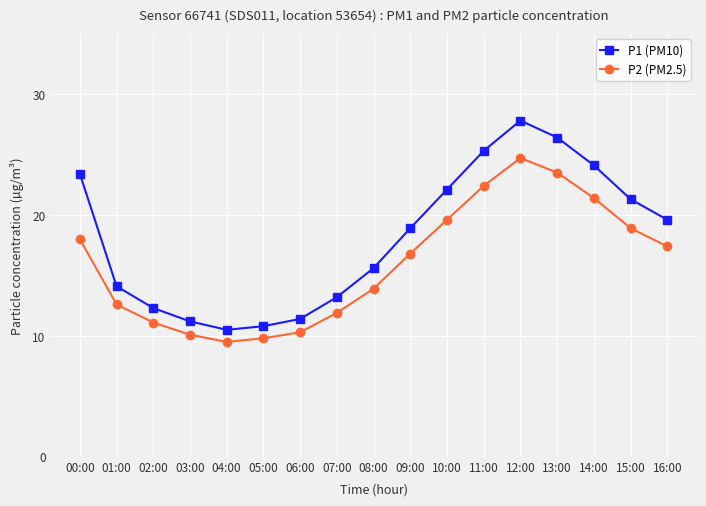

How many lines are shown in the chart?

2